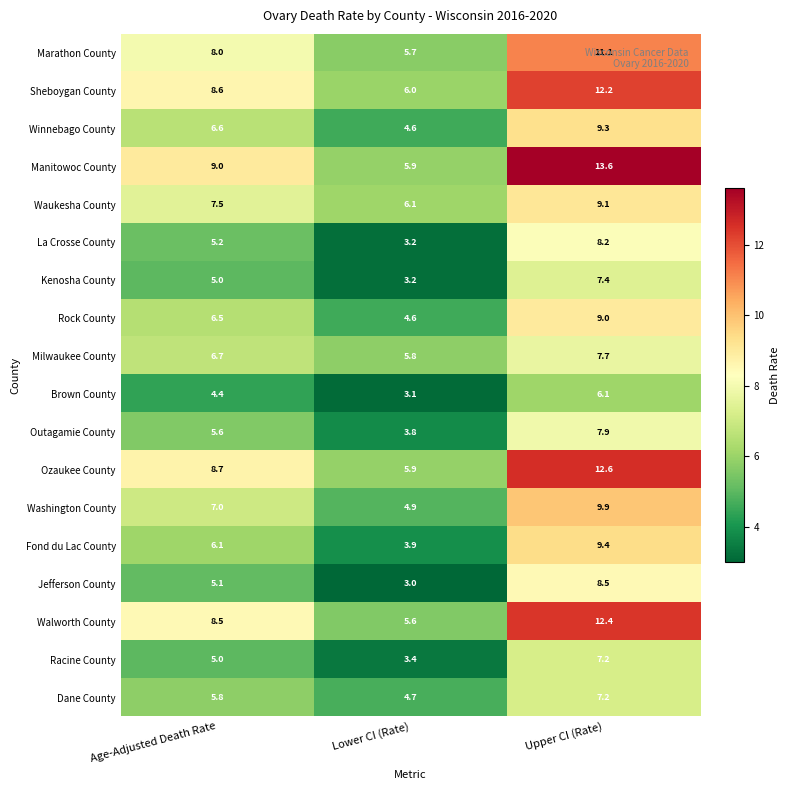

What is the total value across all series at Upper CI (Rate)?

168.8